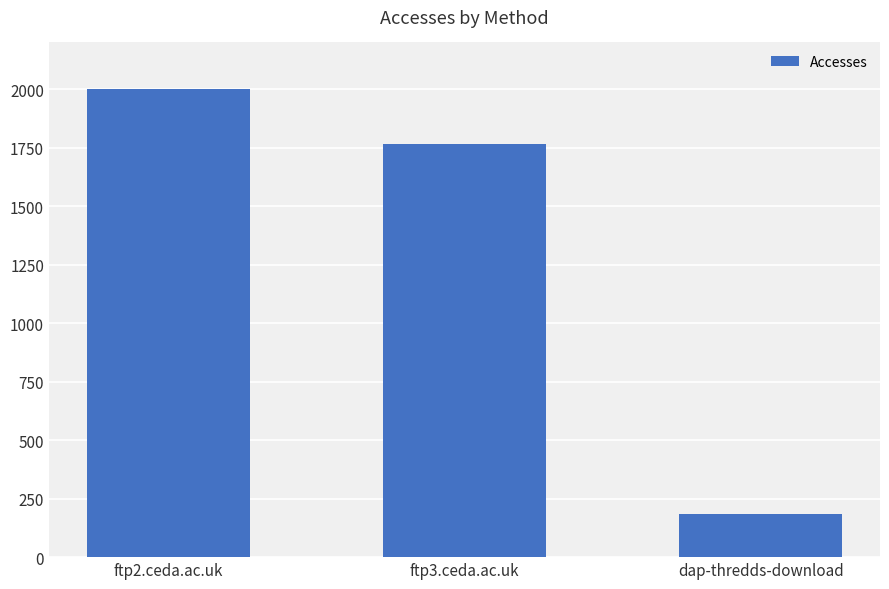

What is the difference between the maximum and minimum values?

1817